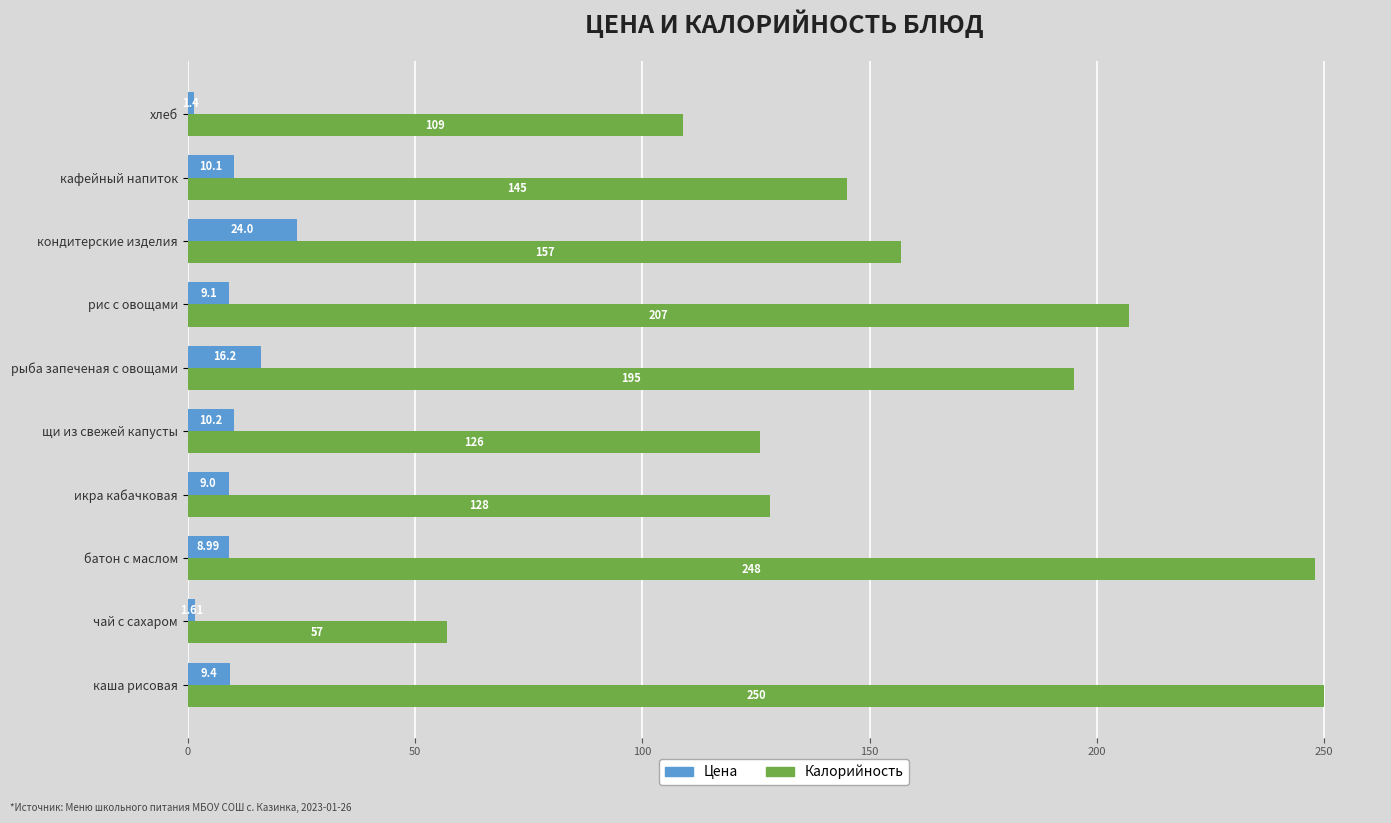

How many data points does each series have?

10